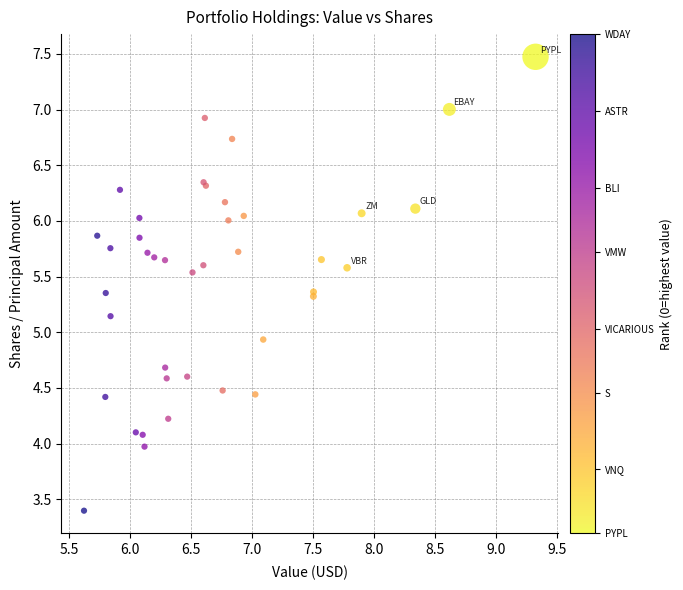

What Y value in the scatter plot is closest to 5?

4.9